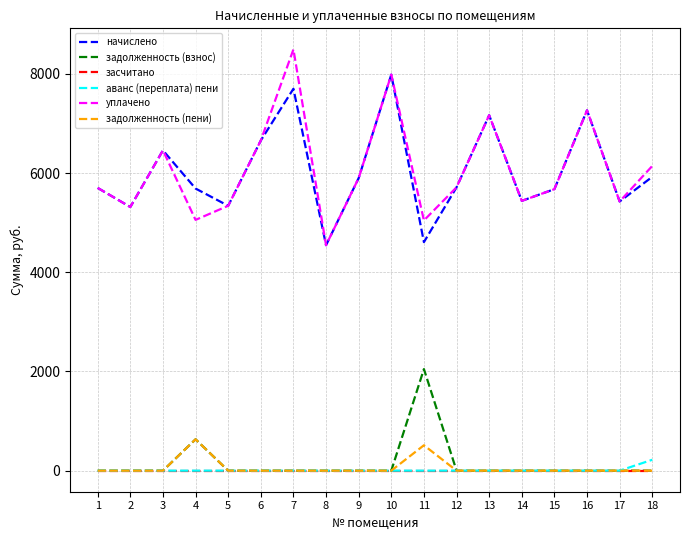

True or false: задолженность (взнос) has more than 1 points higher than both neighbors.

True